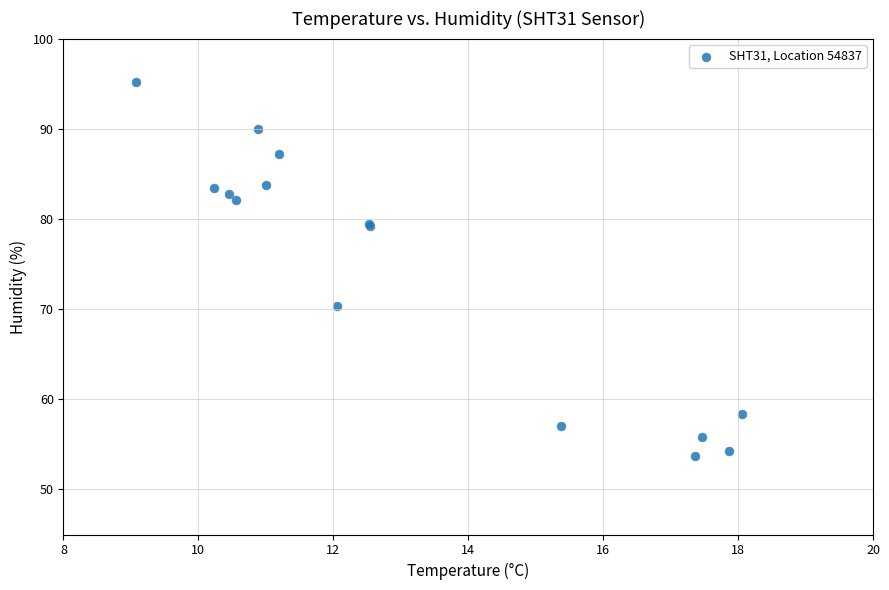

What Y value in the scatter plot is closest to 74?

70.3